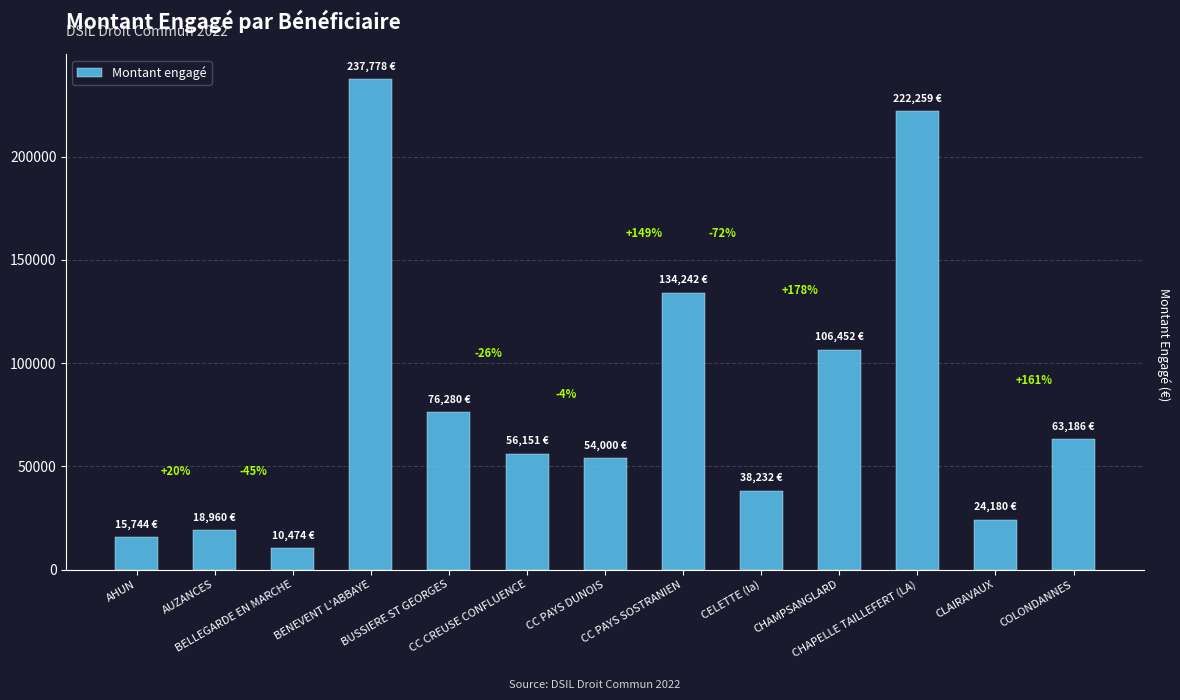

Which label corresponds to the smallest value in the chart?

BELLEGARDE EN MARCHE